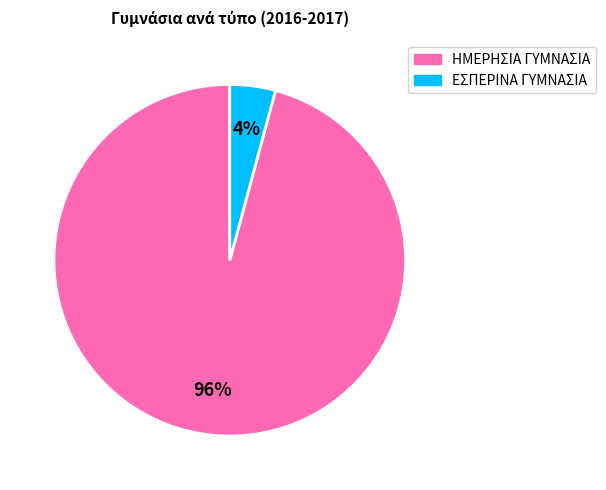

Rank the categories by value from highest to lowest.

ΗΜΕΡΗΣΙΑ ΓΥΜΝΑΣΙΑ, ΕΣΠΕΡΙΝΑ ΓΥΜΝΑΣΙΑ